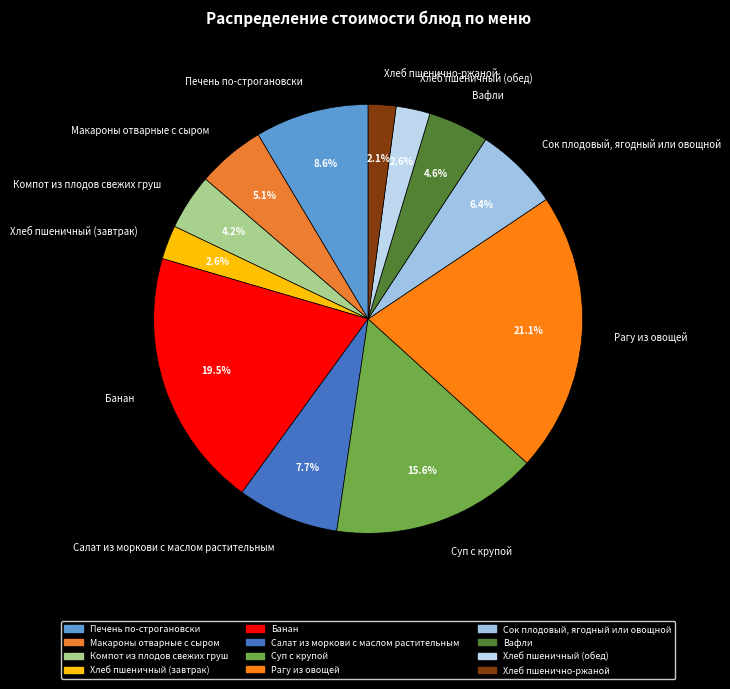

Is Хлеб пшенично-ржаной the majority of the pie?

No